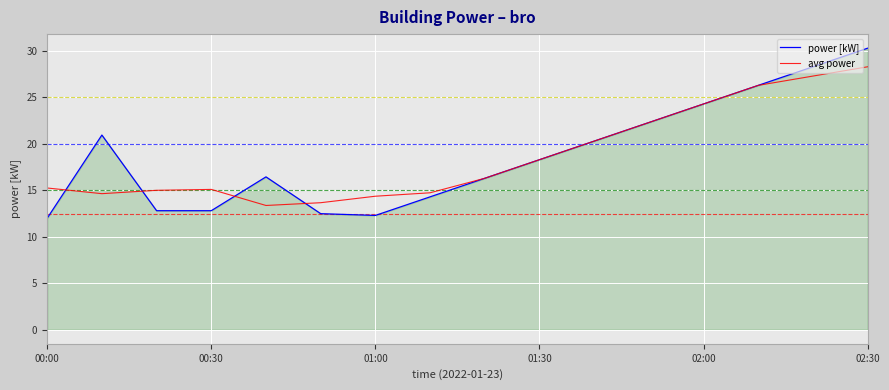

List the series in order of their peak value, lowest first.

avg power, power [kW]